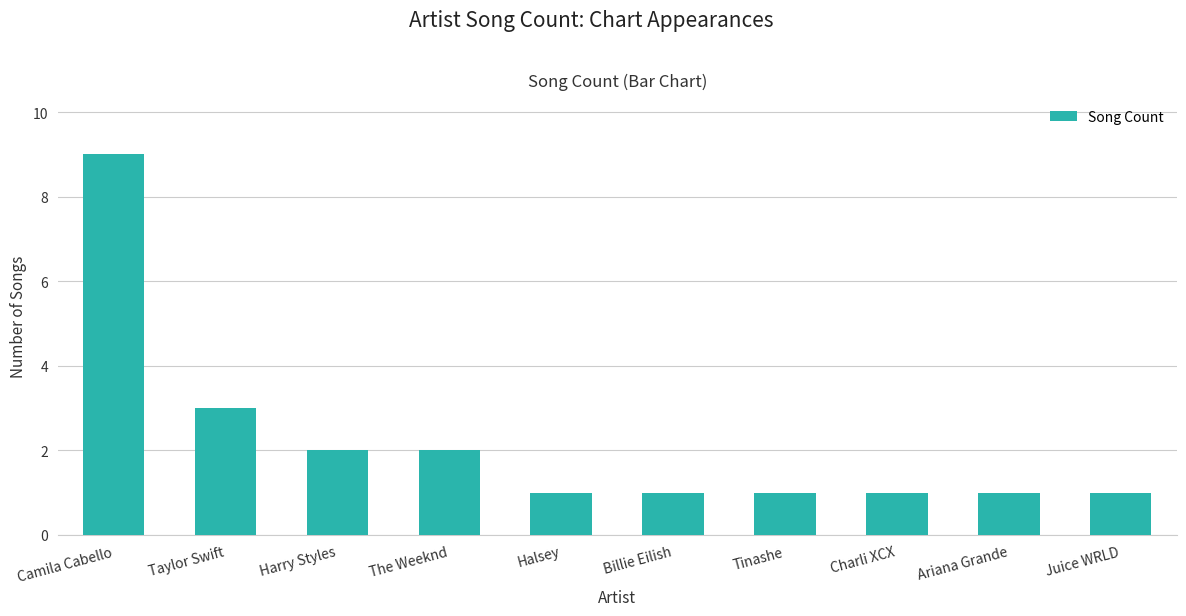

What is the maximum value shown in the chart?

9